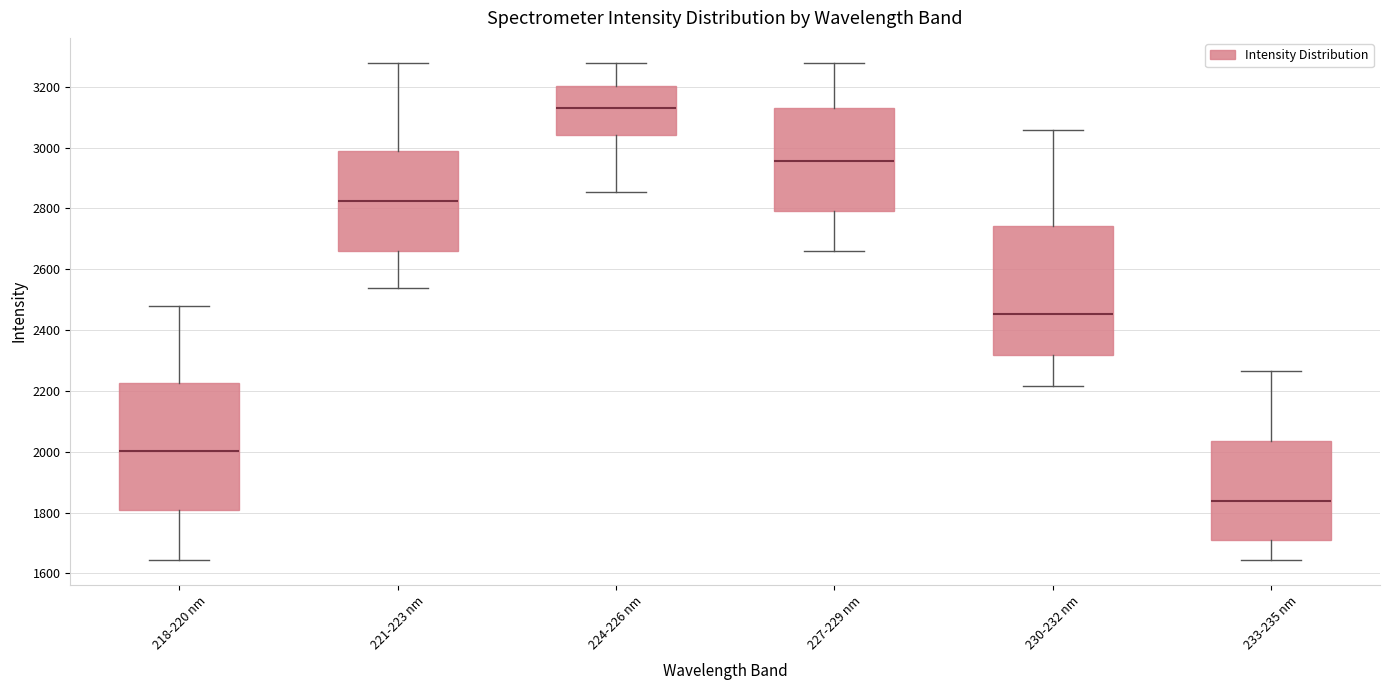

Reading left to right, read every box against the y-axis: the position of its median line, the range the box covers, and the ends of its whiskers. The values are not printed on the chart, so give them approximately, as read against the axis.

218-220 nm: median 2000, box 1800 to 2220, whiskers 1640 to 2480
221-223 nm: median 2820, box 2660 to 2980, whiskers 2540 to 3280
224-226 nm: median 3140, box 3040 to 3200, whiskers 2860 to 3280
227-229 nm: median 2960, box 2780 to 3140, whiskers 2660 to 3280
230-232 nm: median 2460, box 2320 to 2740, whiskers 2220 to 3060
233-235 nm: median 1840, box 1720 to 2040, whiskers 1640 to 2260